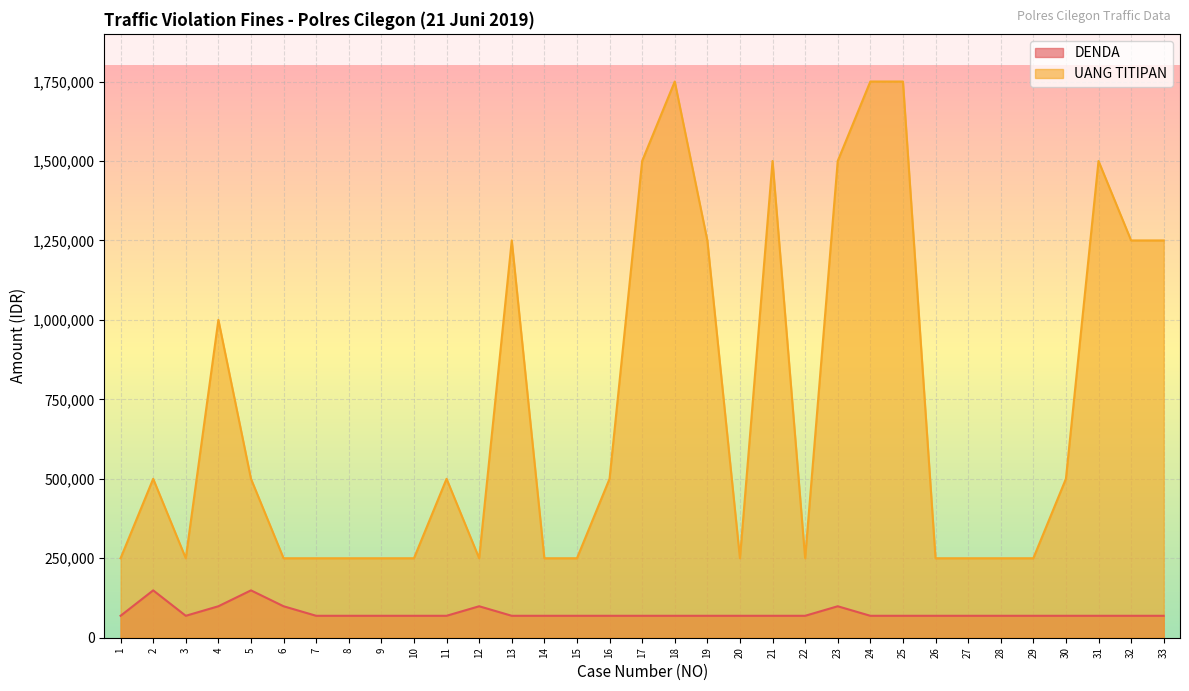

Is it true that UANG TITIPAN equals 143581 at 28?

False